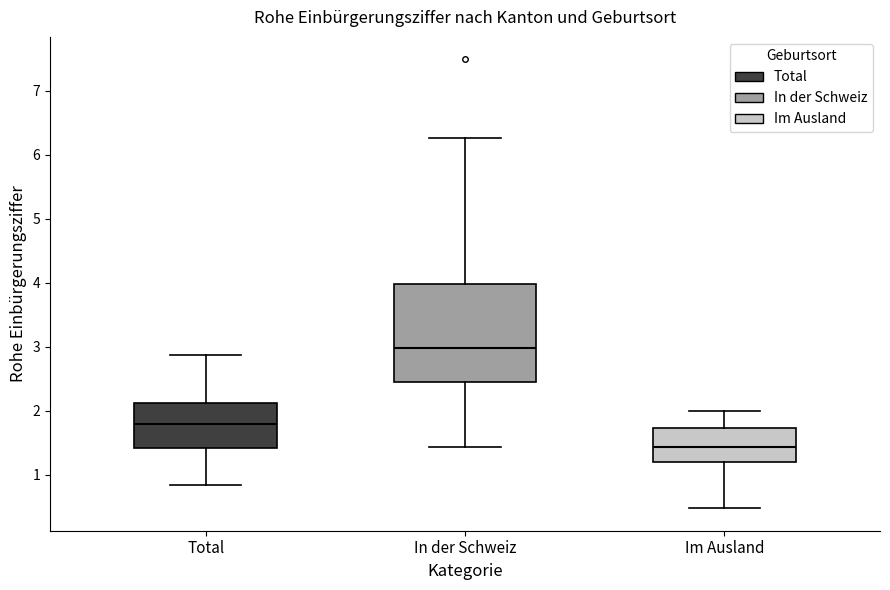

Which box's median line is the lowest?

Im Ausland